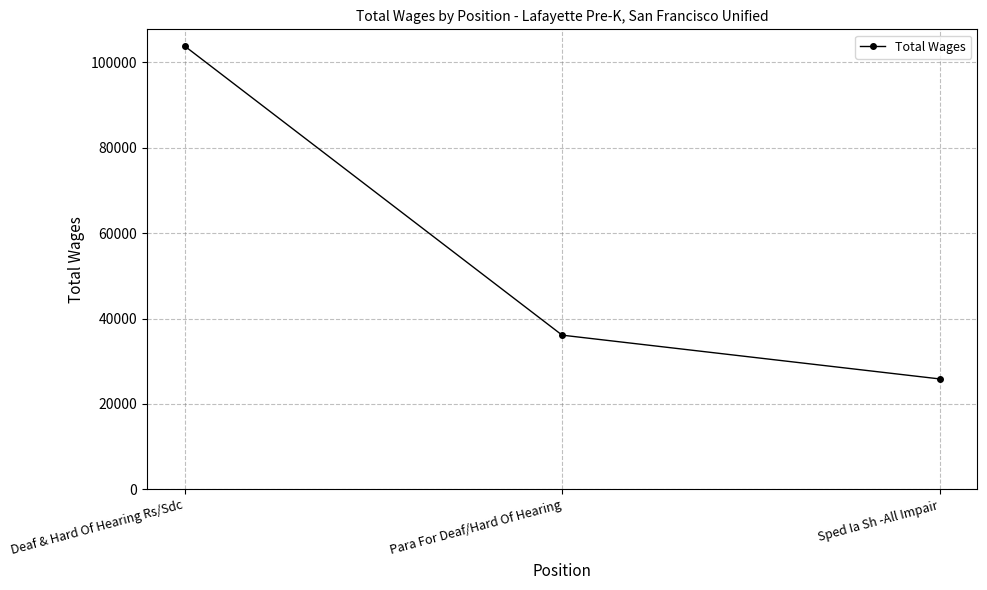

Read the value at Deaf & Hard Of Hearing Rs/Sdc.

103834